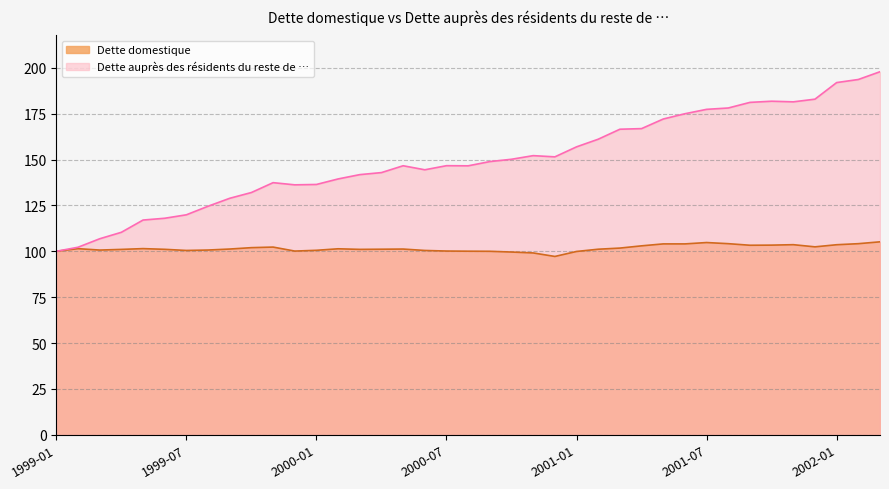

Rank the series by their average value, from highest to lowest.

Dette auprès des résidents du reste de …, Dette domestique